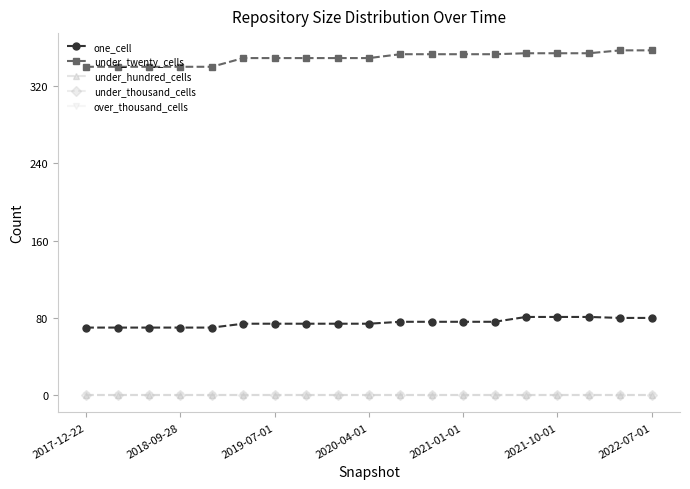

Is this an area chart (filled region under the line)?

No